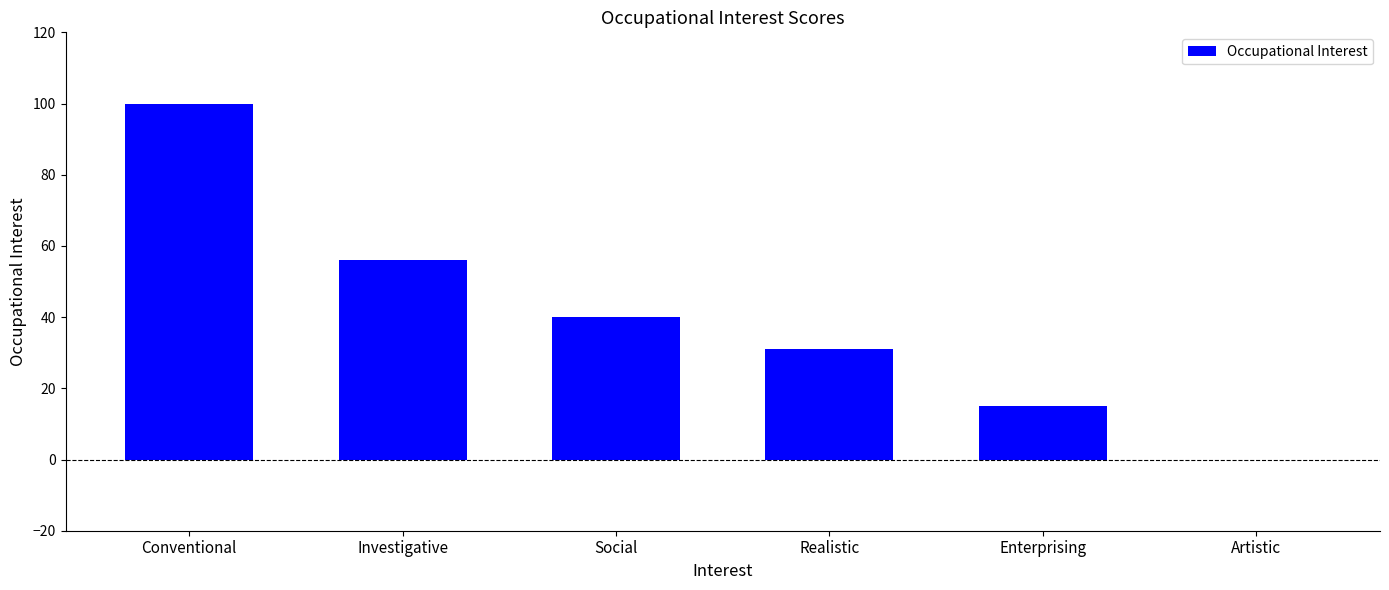

Where does the data first go above 40?

Conventional